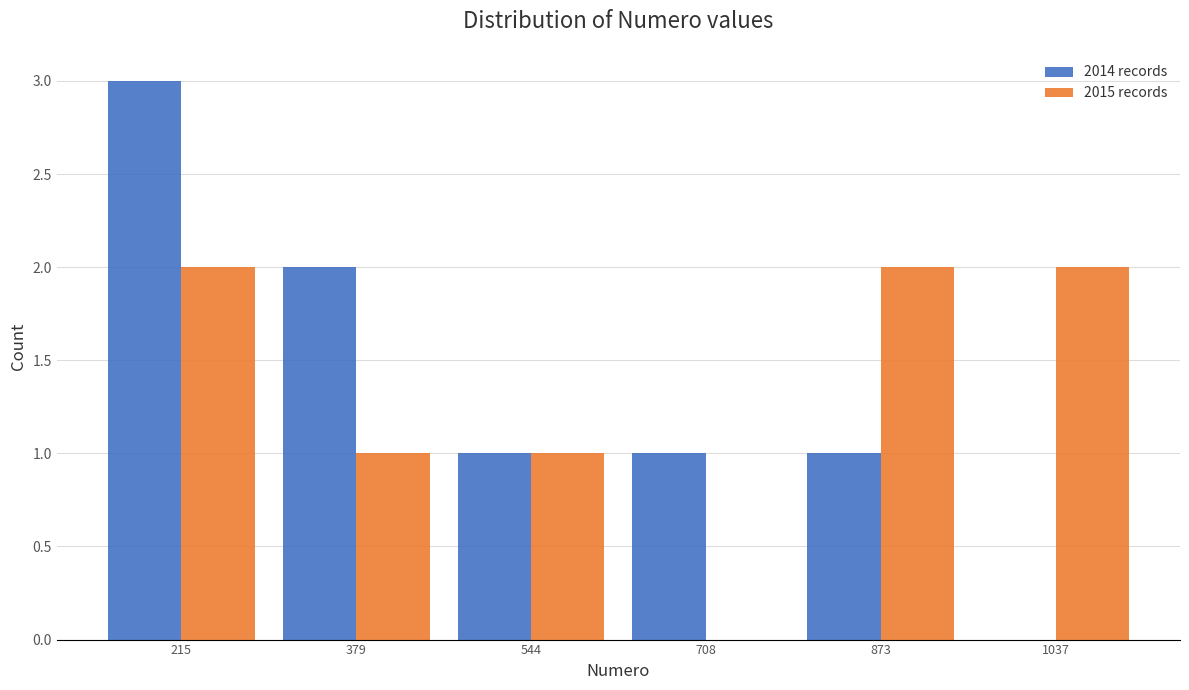

Reading left to right, transcribe this chart: for each range on the x-axis, give the height of each series' bar. Neither the bar edges nor the heights are printed on the chart, so give them approximately, as read against the axes.

140 to 300: 2014 records=3	2015 records=2
300 to 460: 2014 records=2	2015 records=1
460 to 620: 2014 records=1	2015 records=1
620 to 800: 2014 records=1	2015 records=0
800 to 960: 2014 records=1	2015 records=2
960 to 1120: 2014 records=0	2015 records=2